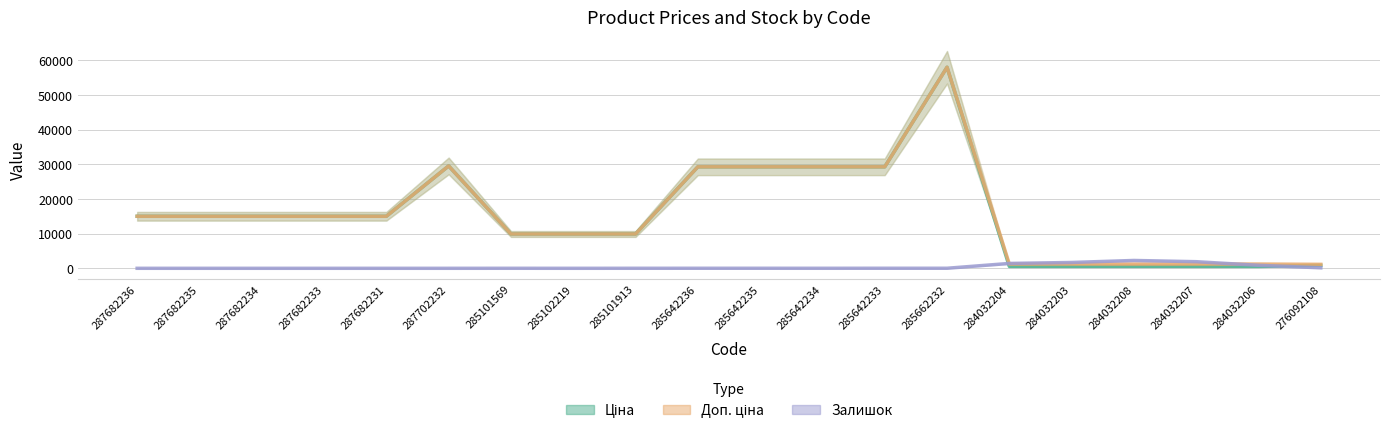

What is the average value of the Залишок series?

417.4